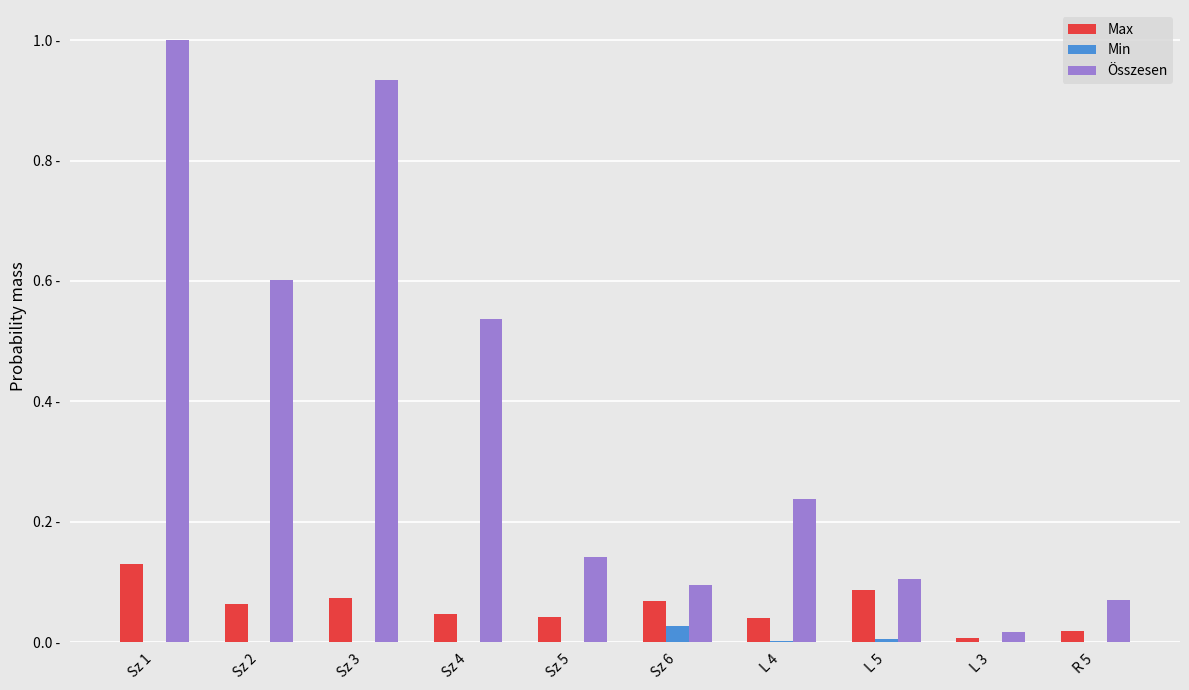

What position from the left is Sz 5?

5